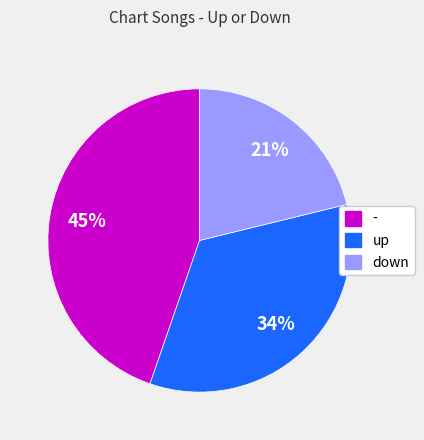

Do - and down together represent more than half of the pie?

Yes